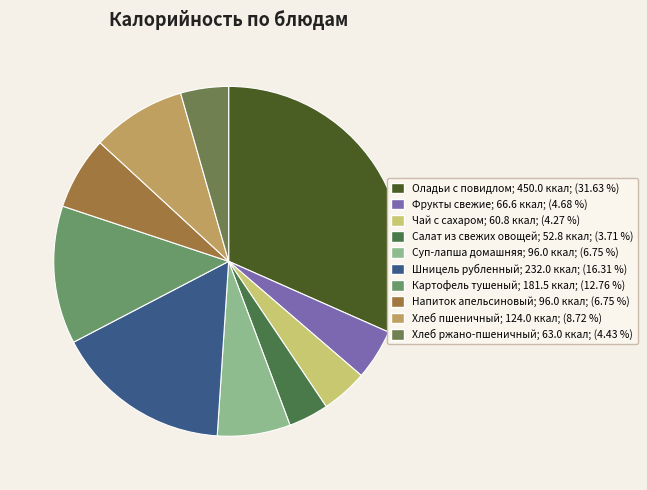

What percentage is NOT represented by Оладьи с повидлом?

68.4%